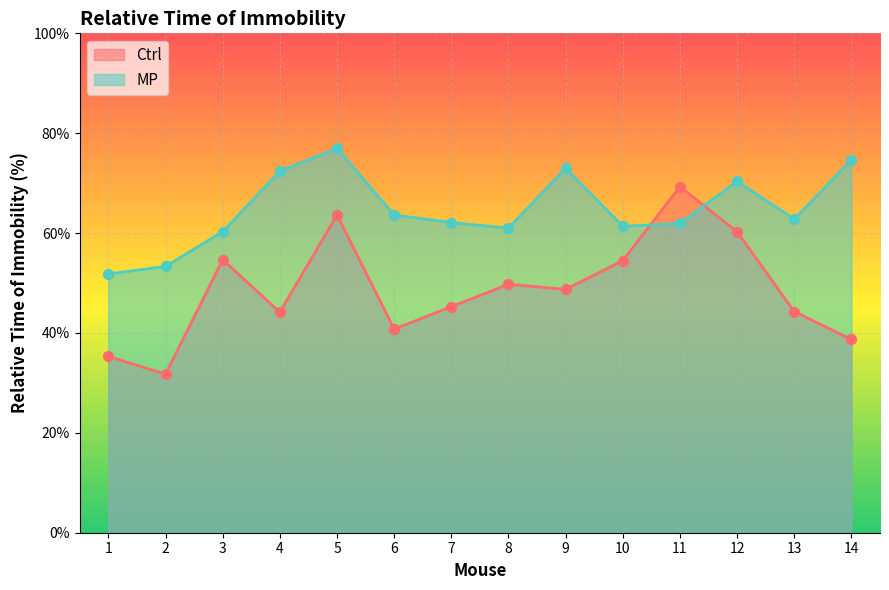

At how many categories does at least one series exceed 51?

14